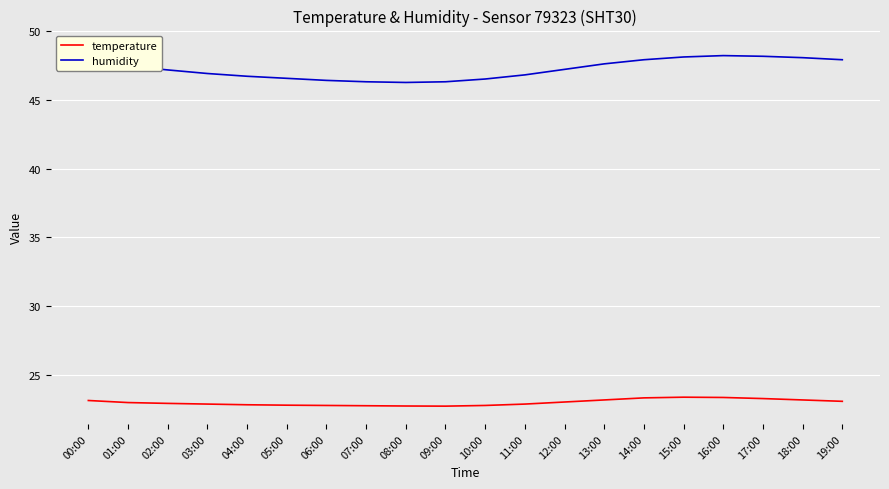

Reading right to left, extract all data points from this chart.

temperature: 23.1	23.2	23.3	23.4	23.4	23.4	23.2	23.1	22.9	22.8	22.8	22.8	22.8	22.8	22.8	22.9	22.9	22.9	23.0	23.2
humidity: 47.9	48.0	48.1	48.2	48.1	47.9	47.6	47.2	46.8	46.5	46.3	46.2	46.3	46.4	46.5	46.7	46.9	47.2	47.4	48.7